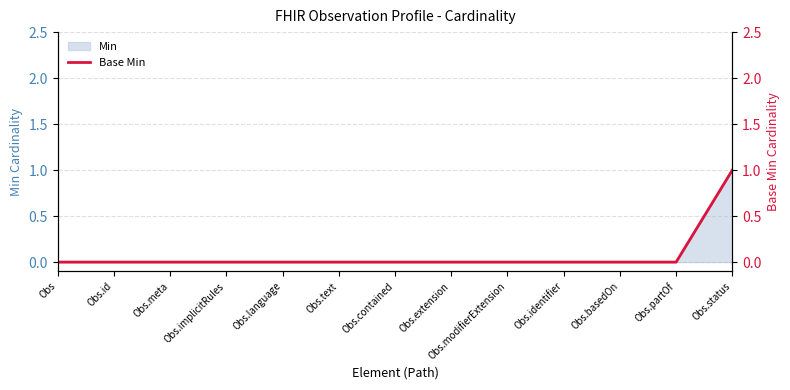

How many values are between 0 and 1?

13